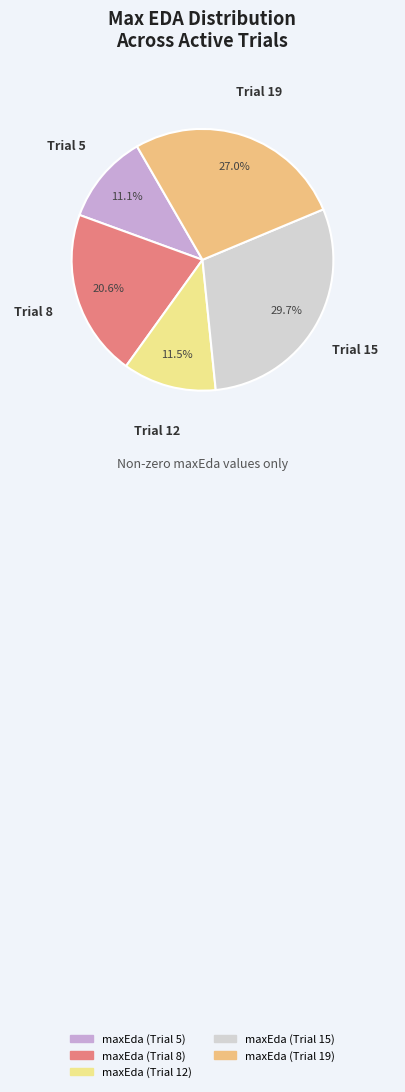

Which slice is the largest?

maxEda (Trial 15)